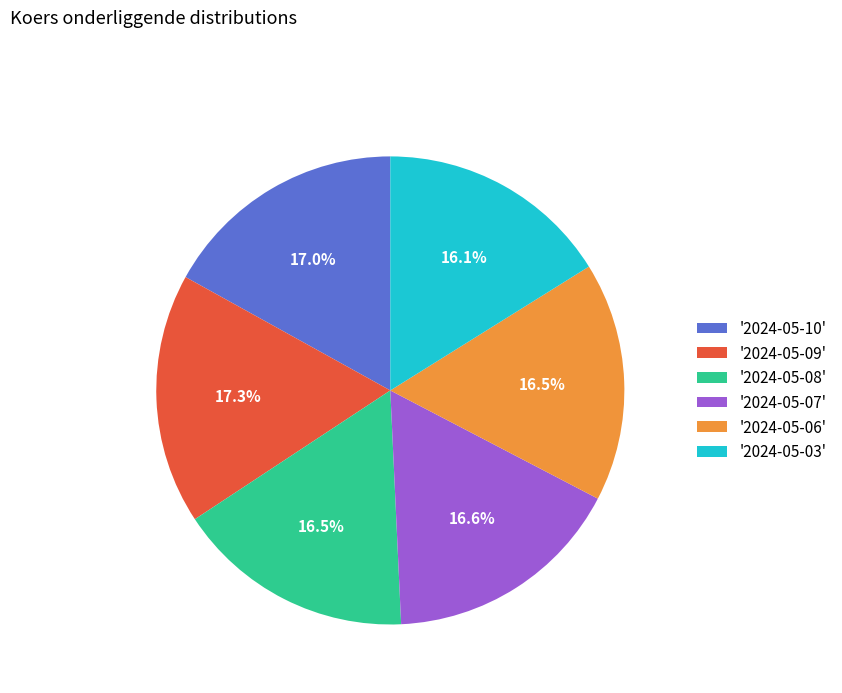

How many slices are in this pie chart?

6